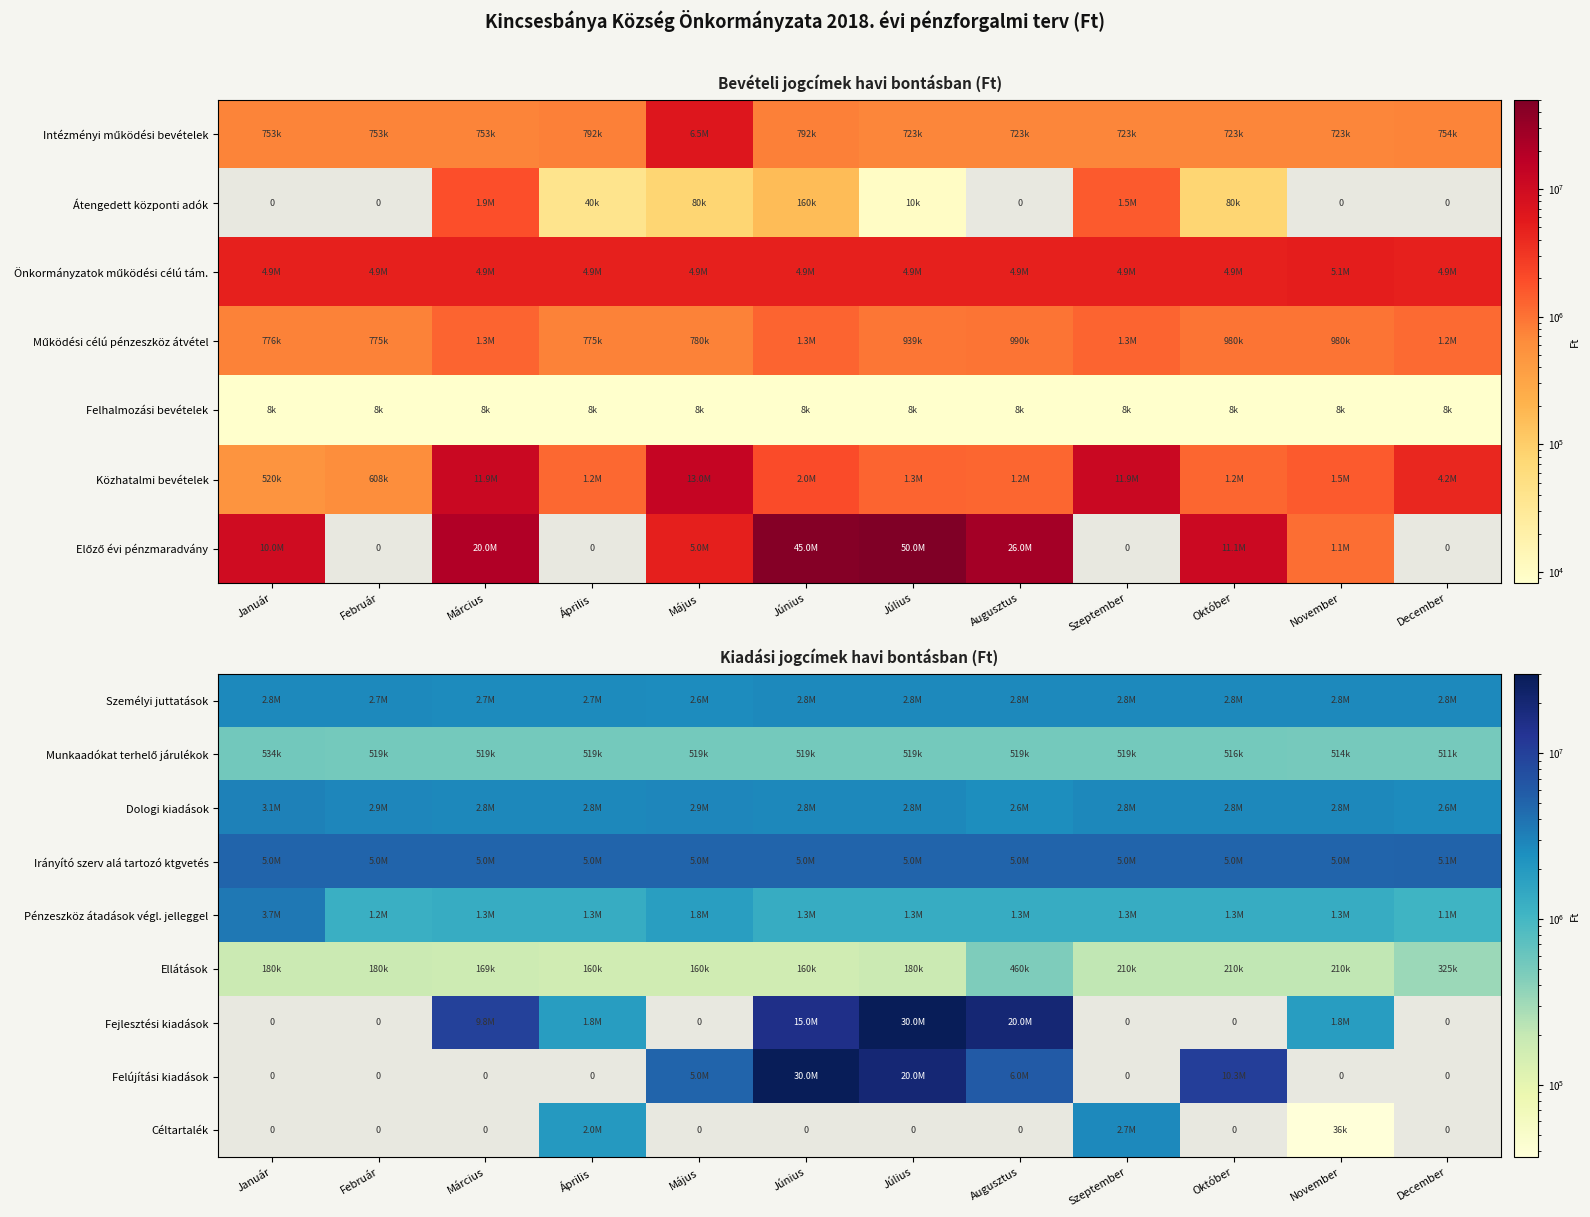

The value of Felújítási kiadások at Augusztus is 3659665. True or false?

False